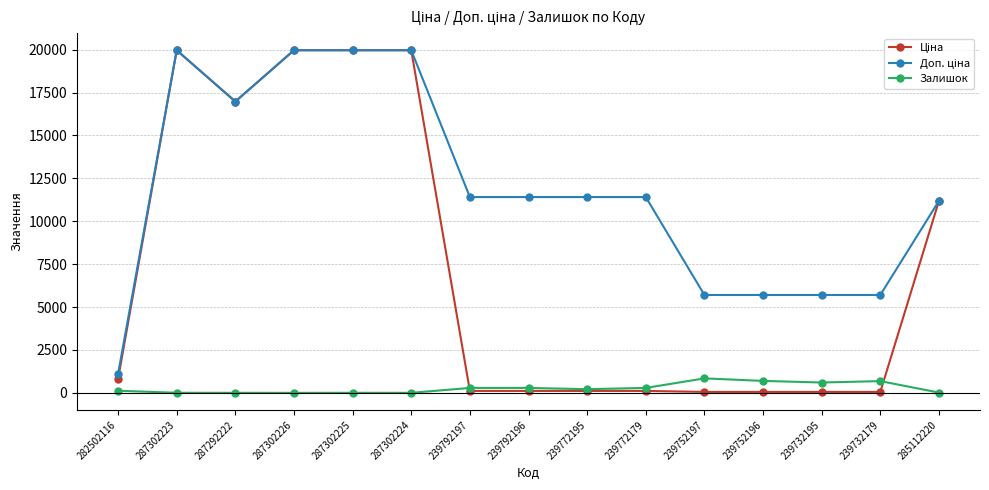

What is the maximum value for Залишок?

845.0